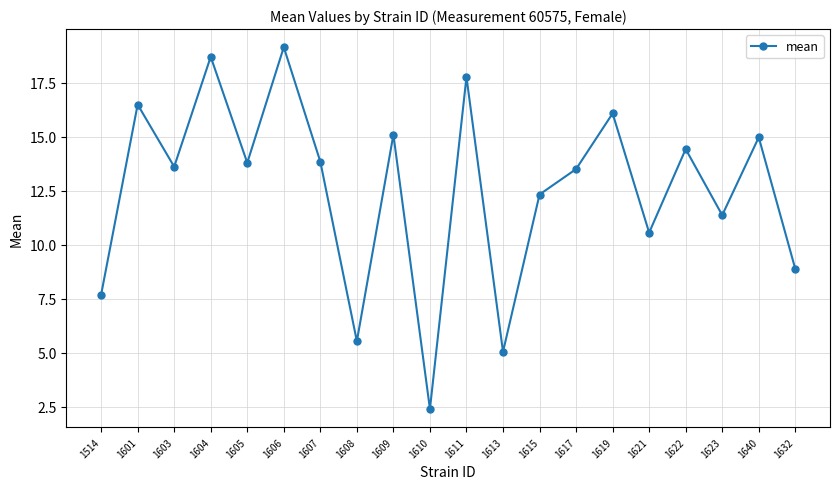

What value does the data have at 1640?

15.0